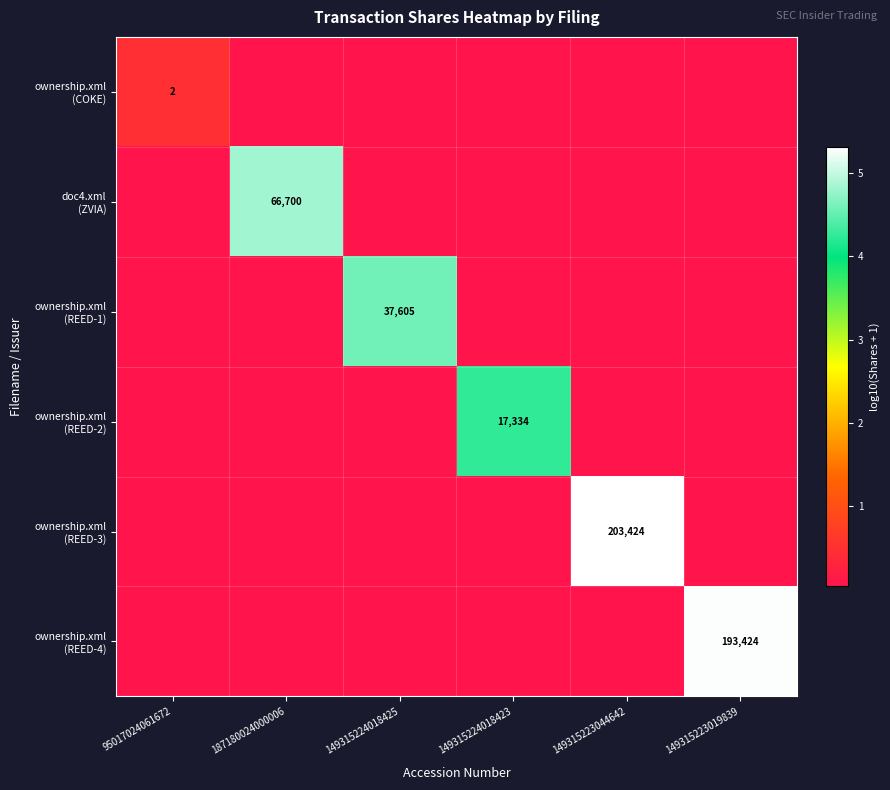

Which category has the lowest value in the doc4.xml (ZVIA) series?

95017024061672